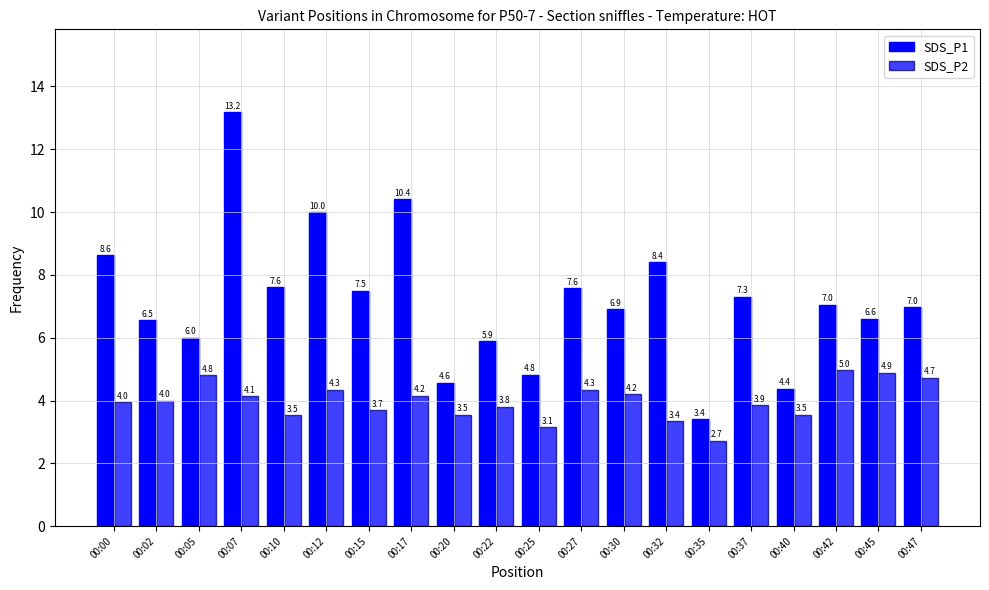

What is the average value of the SDS_P1 series?

7.2